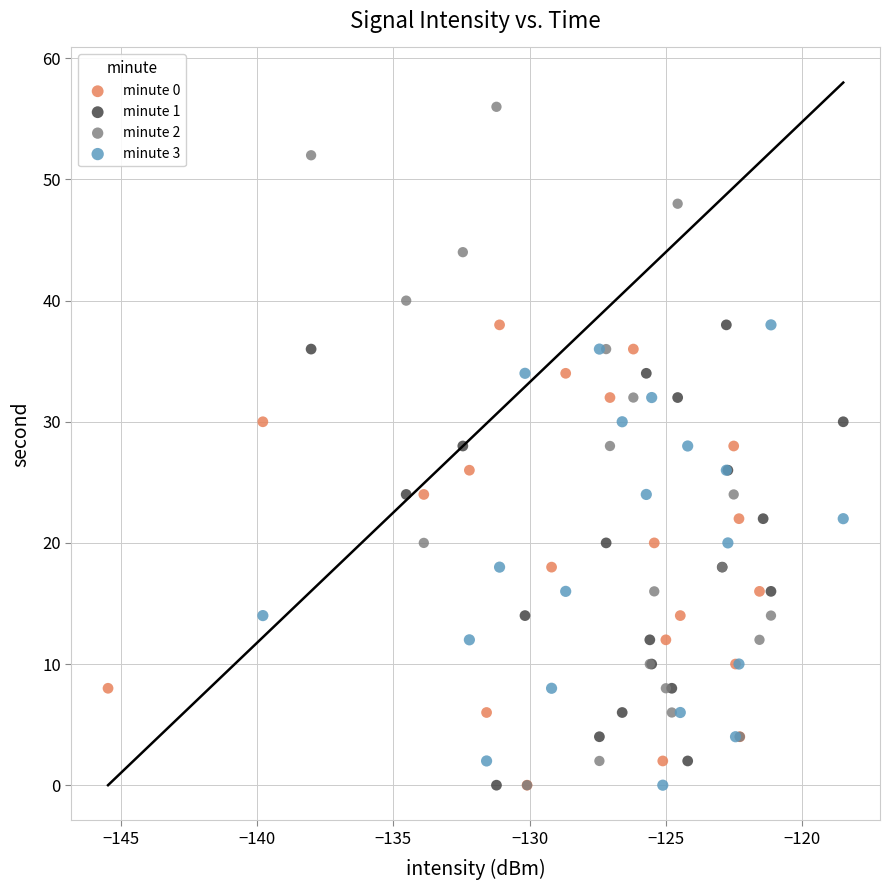

Which series has the widest spread of Y values?

minute 2